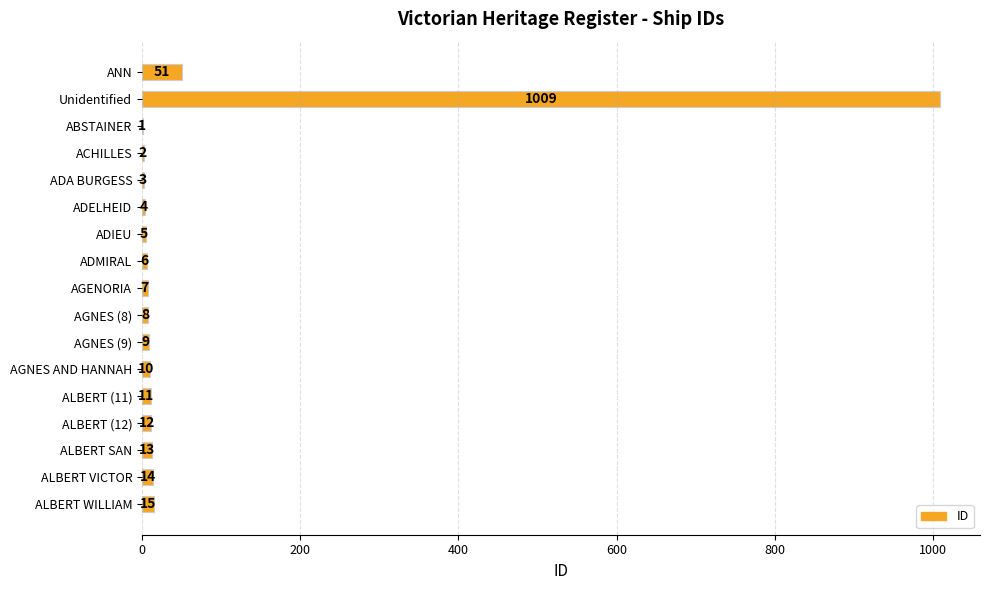

Is it true that the value at Unidentified is 493?

False